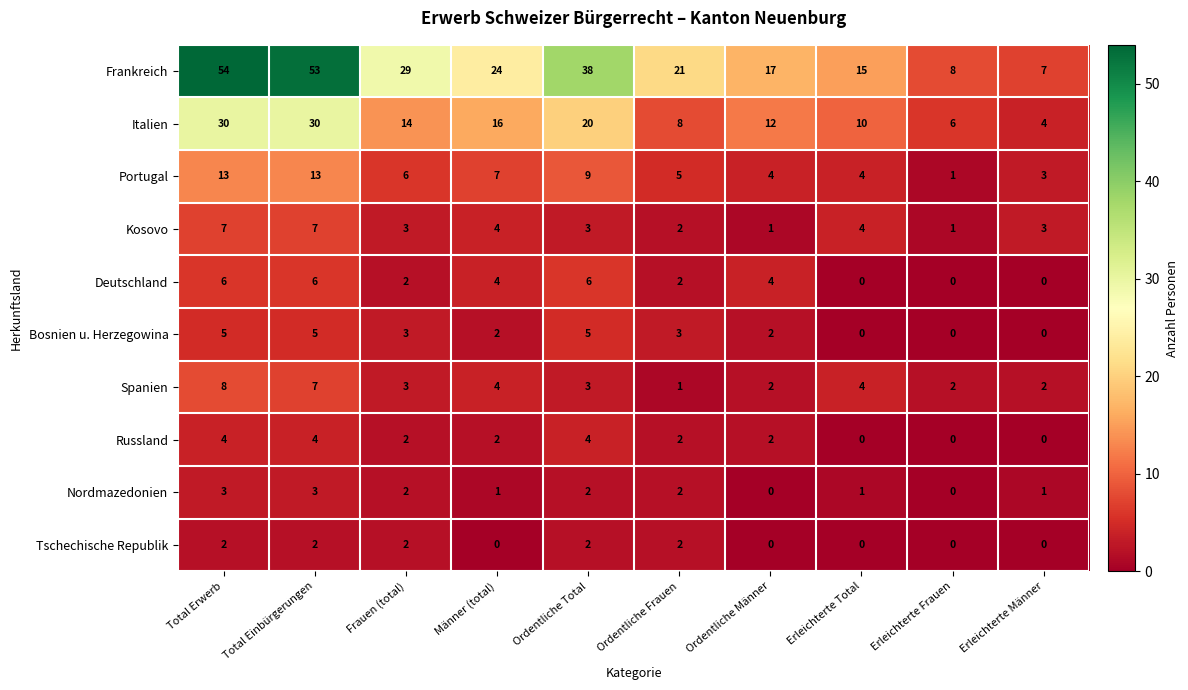

What is the spread (max minus min) of values at Männer (total)?

24